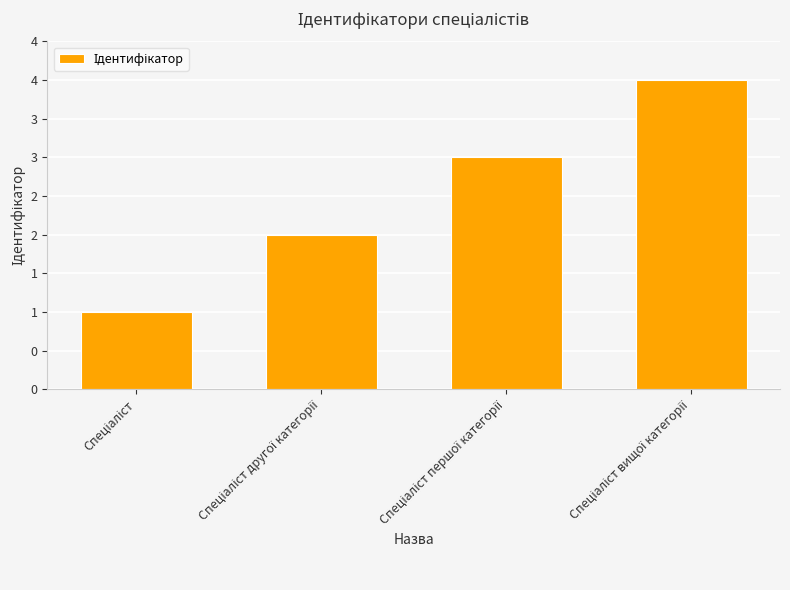

Are the bars horizontal?

No